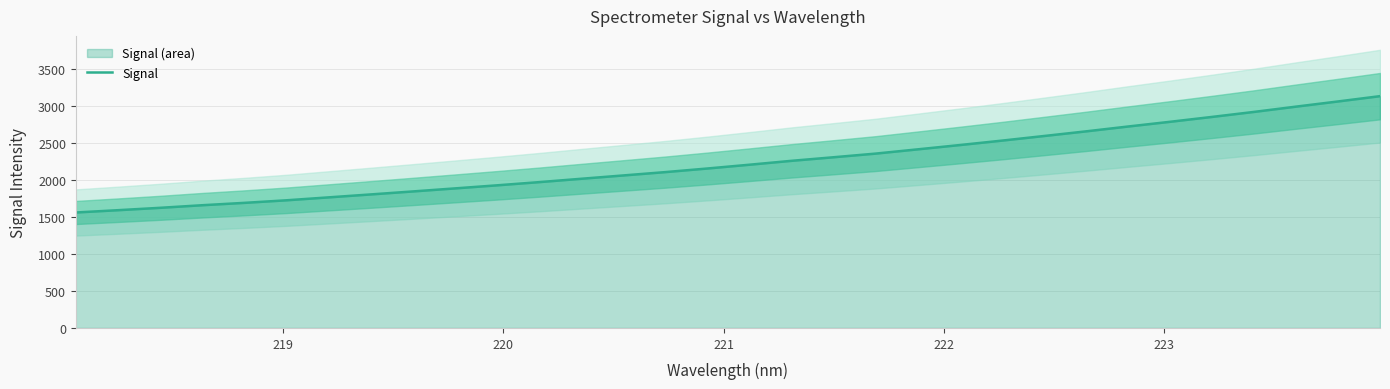

What is the highest value of the Signal series?

3128.3